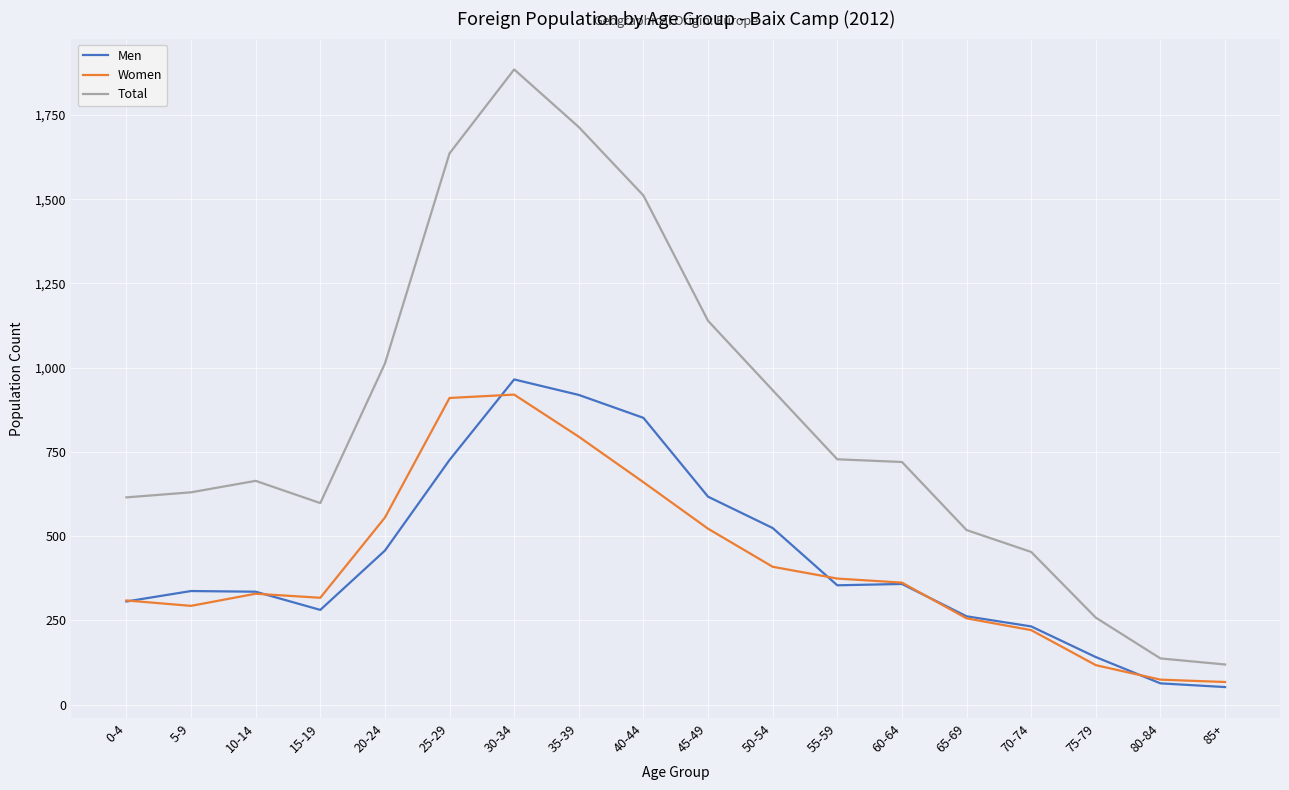

What is the difference between the Total values at 20-24 and 10-14?

348